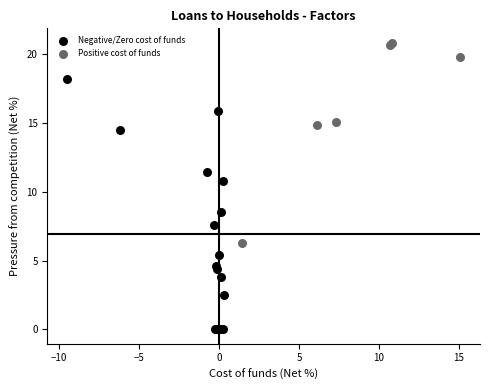

Which series contains the highest Y value?

Positive cost of funds